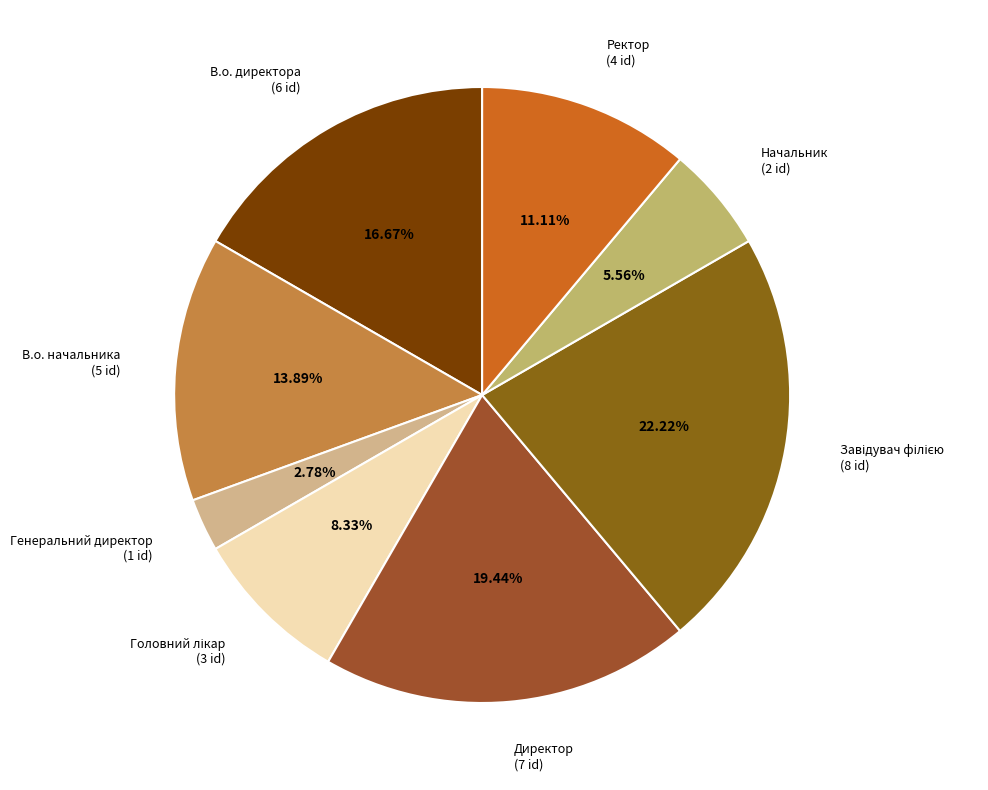

Combined, do Директор and Ректор account for over 50%?

No